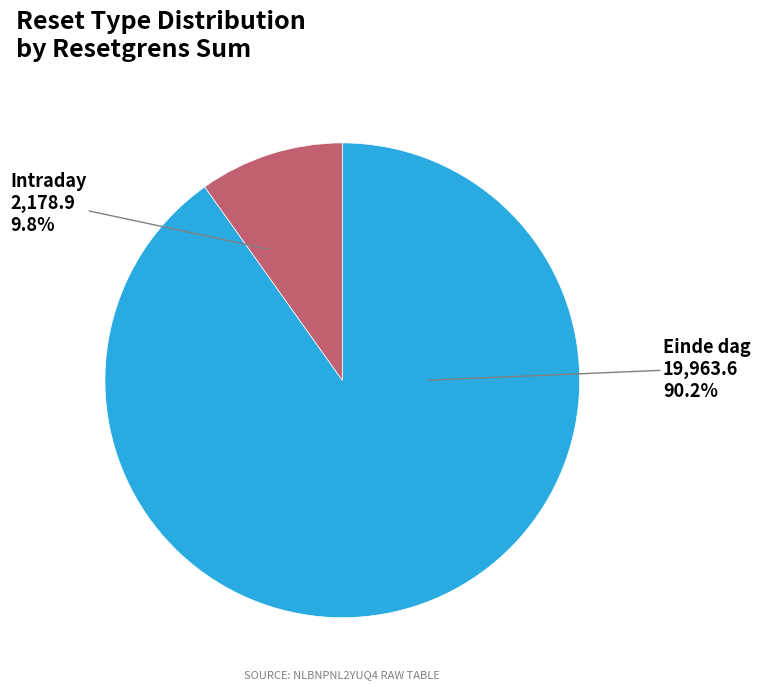

Which category has the smallest portion of the pie?

Intraday